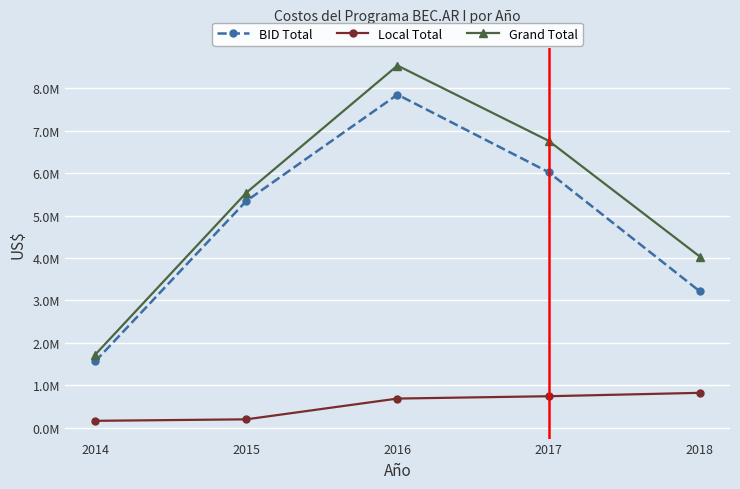

True or false: Grand Total and Local Total cross at least once.

False